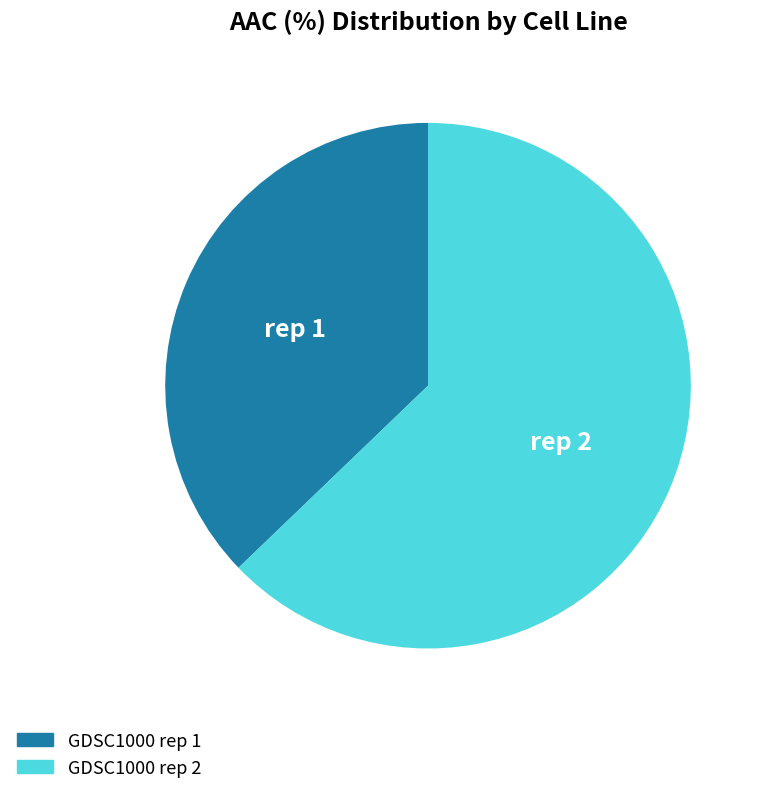

Is there any slice that represents more than half of the pie?

Yes